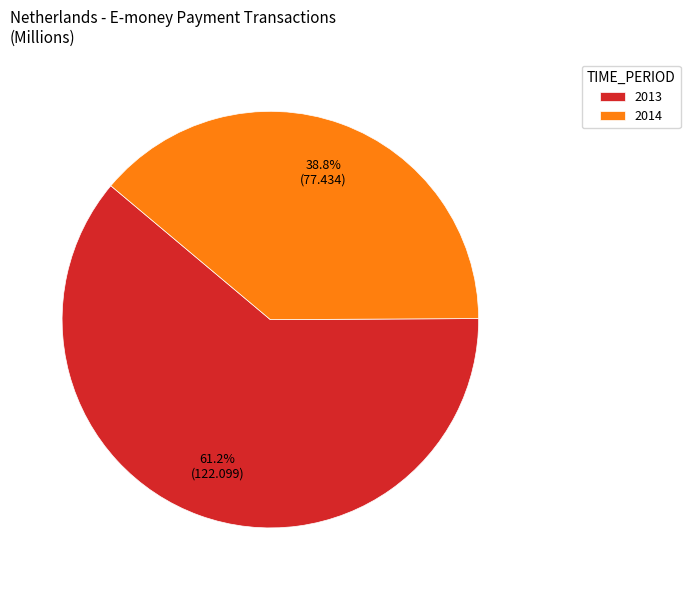

Rank the categories by value from highest to lowest.

2013, 2014